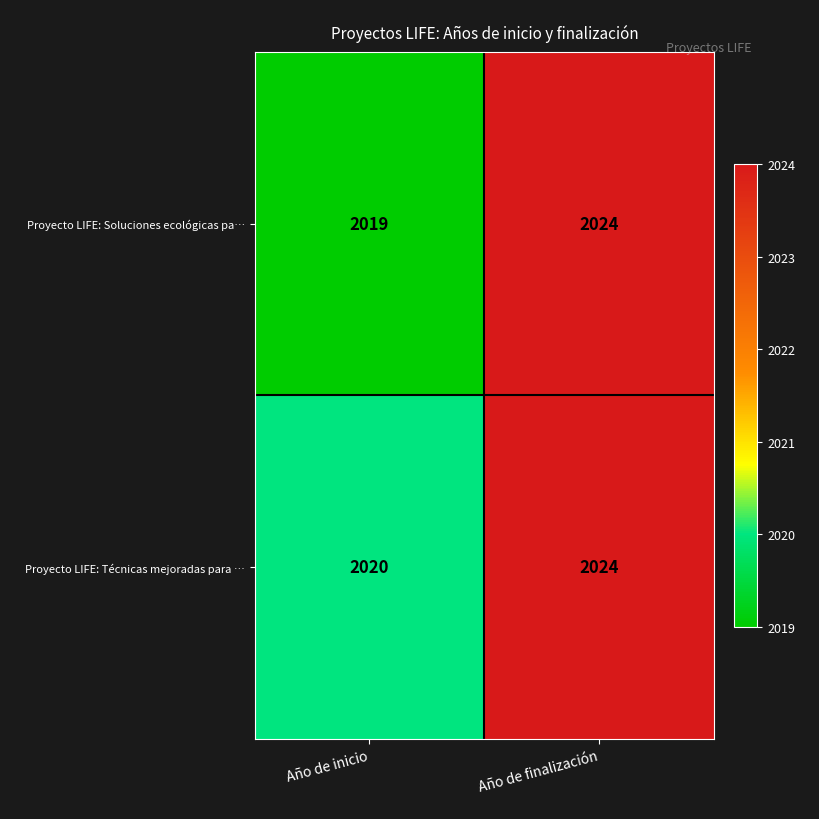

What is the average value of the Proyecto LIFE: Técnicas mejoradas para … series?

2022